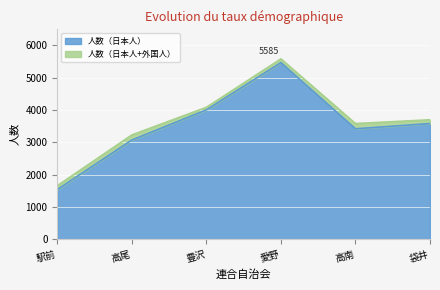

What position from the right is 袋井?

1